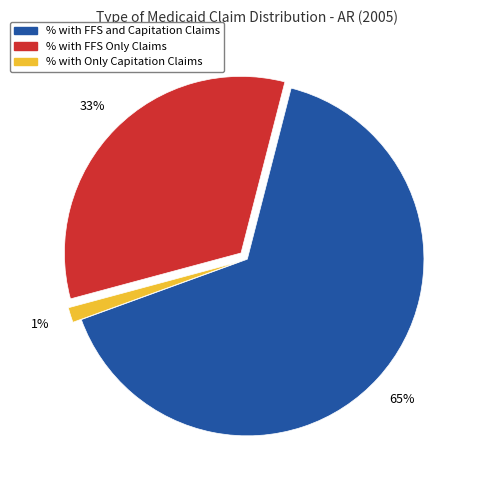

To the nearest percent, what portion does % with FFS Only Claims represent?

33%